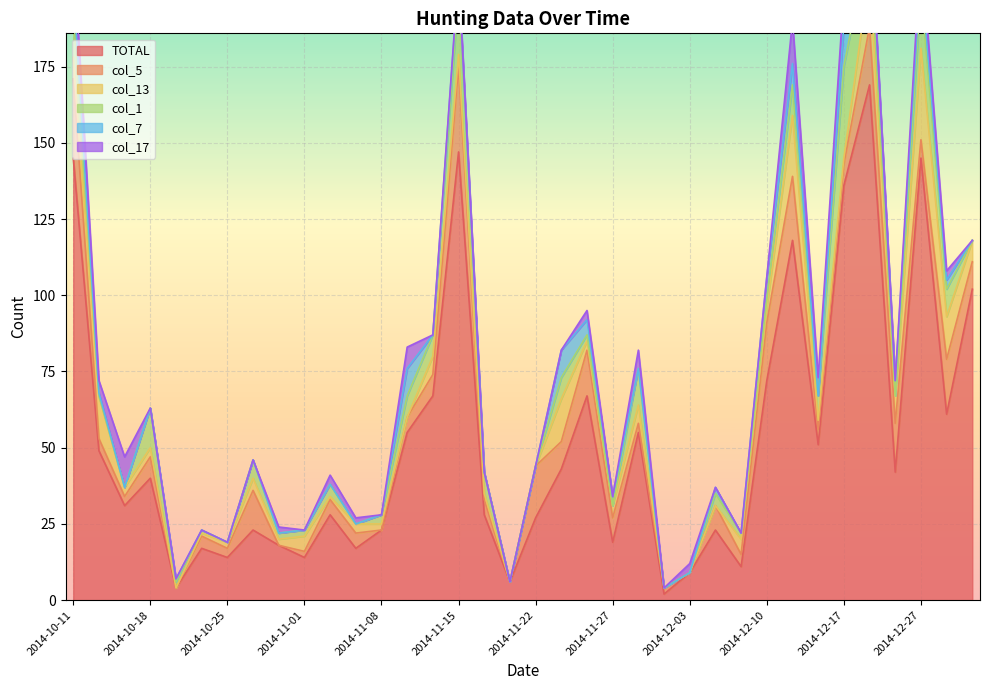

List the labels in order of col_5 value, largest first.

2014-11-15, 2014-10-11, 2014-12-13, 2014-12-10, 2014-12-20, 2014-12-28, 2014-11-22, 2014-12-21, 2014-11-26, 2014-10-26, 2014-11-23, 2014-12-31, 2014-11-27, 2014-12-06, 2014-10-18, 2014-11-12, 2014-12-17, 2014-12-27, 2014-11-02, 2014-11-05, 2014-11-09, 2014-11-16, 2014-12-14, 2014-10-12, 2014-10-22, 2014-12-07, 2014-10-15, 2014-10-25, 2014-11-29, 2014-11-01, 2014-11-30, 2014-10-19, 2014-10-29, 2014-11-08, 2014-11-19, 2014-12-03